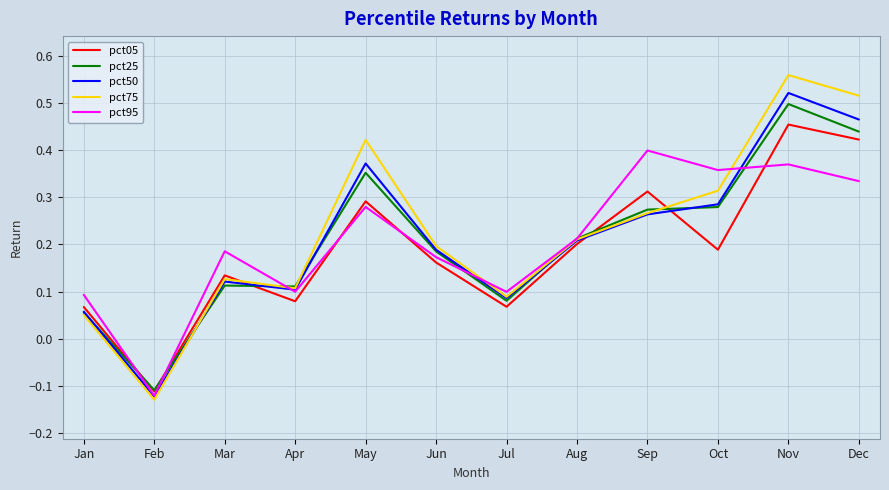

At which label does pct75 reach its peak?

Nov